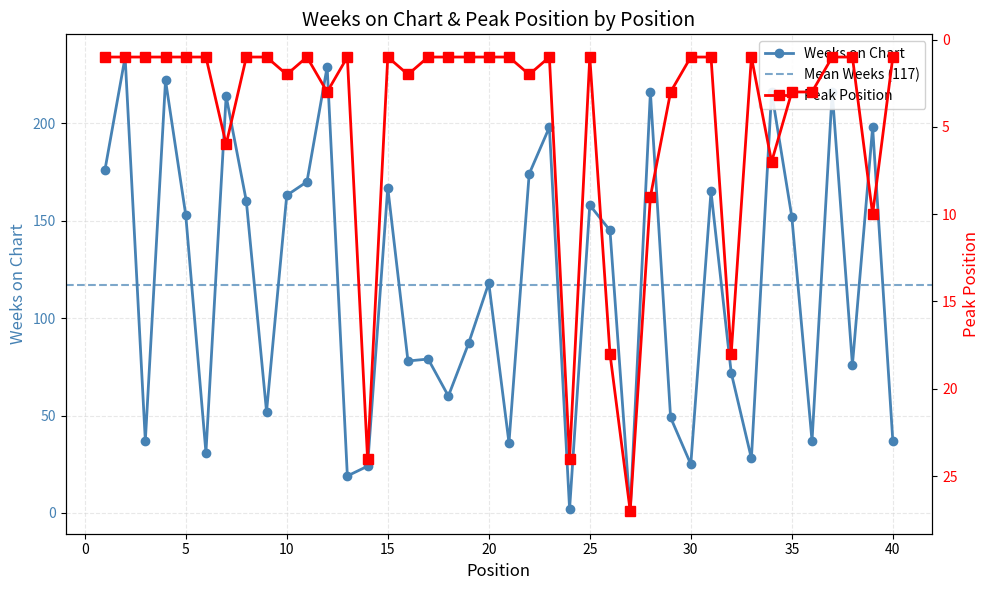

Where is Weeks on Chart nearest to the value 117?

20